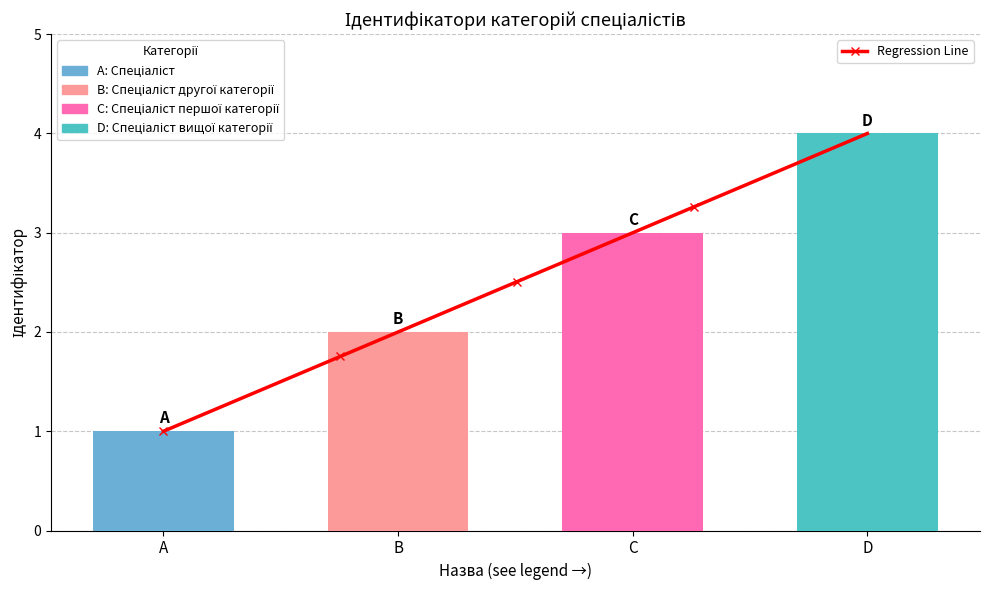

What position from the left is Спеціаліст другої категорії?

2